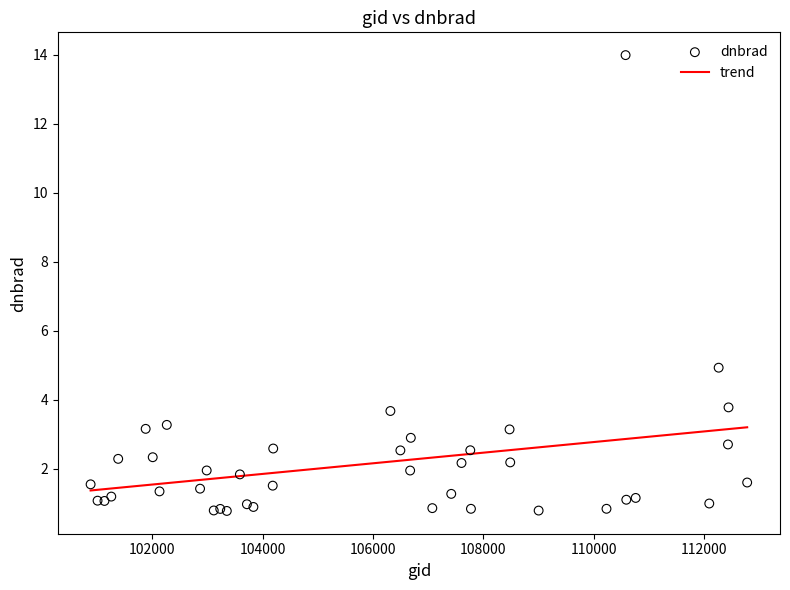

What Y value in the scatter plot is closest to 7?

4.9